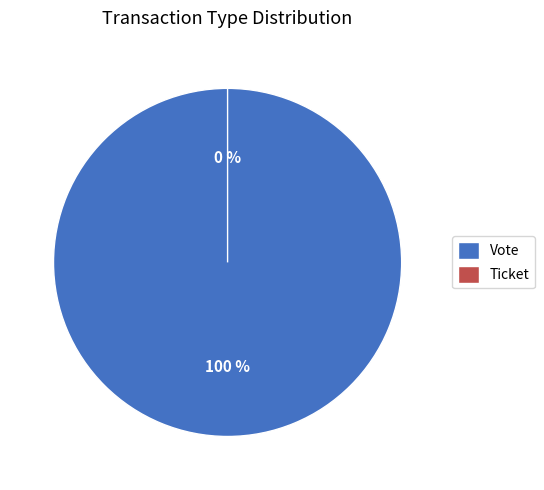

To the nearest percent, what is the average slice percentage?

50%